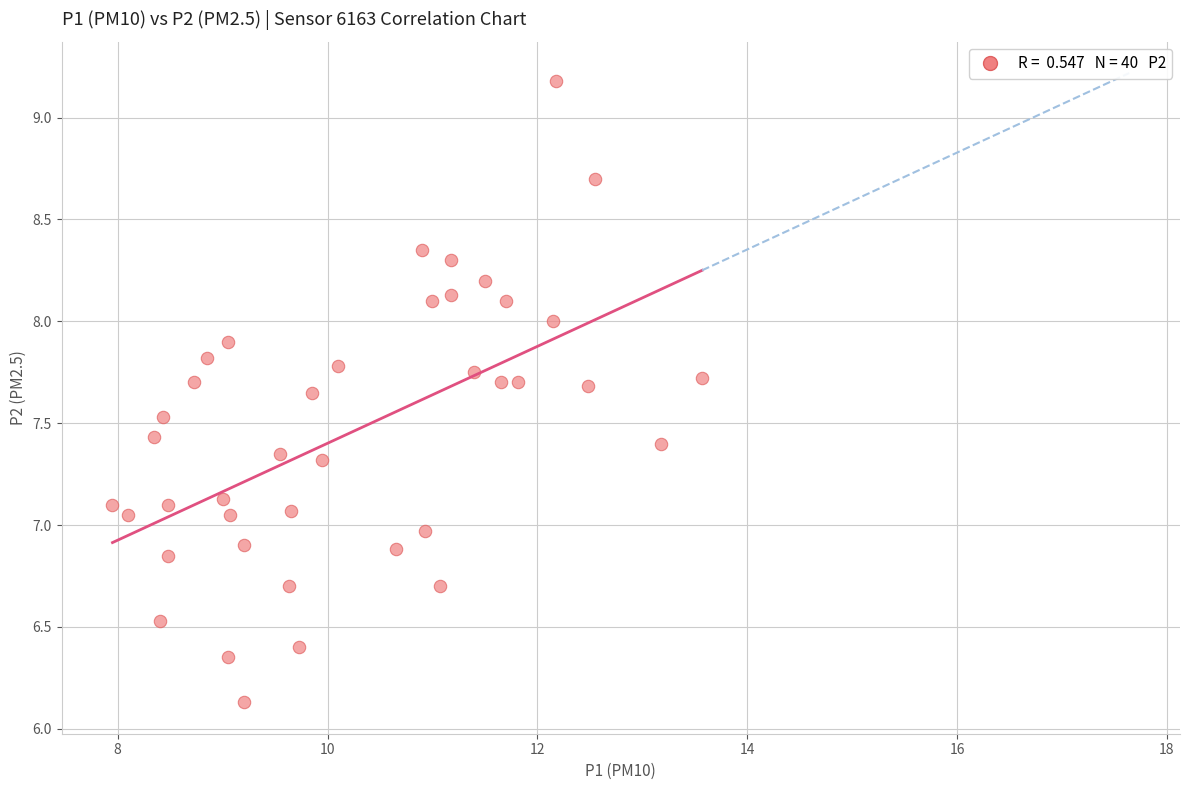

What is the range of X values (max minus min)?

5.6